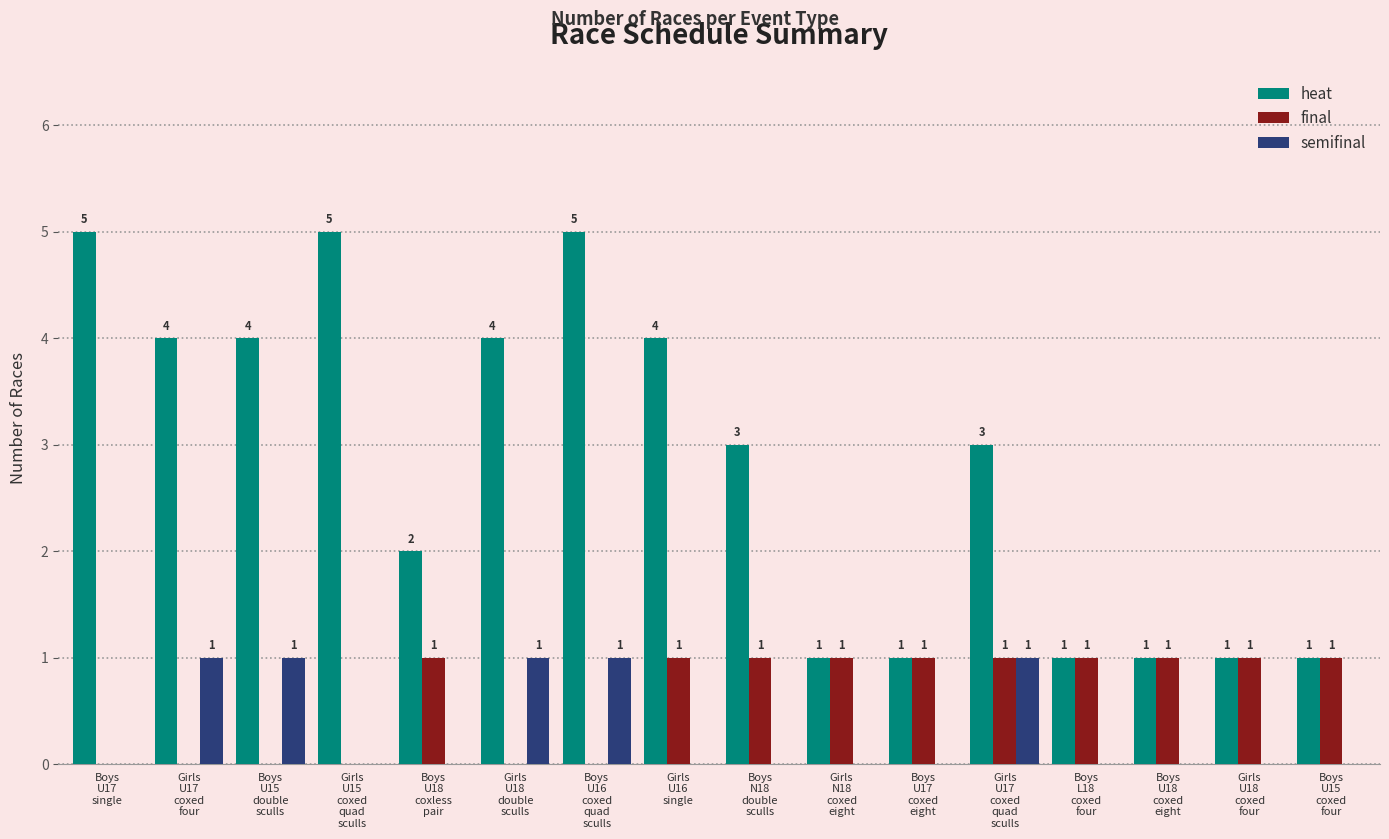

How many groups of bars are there?

16